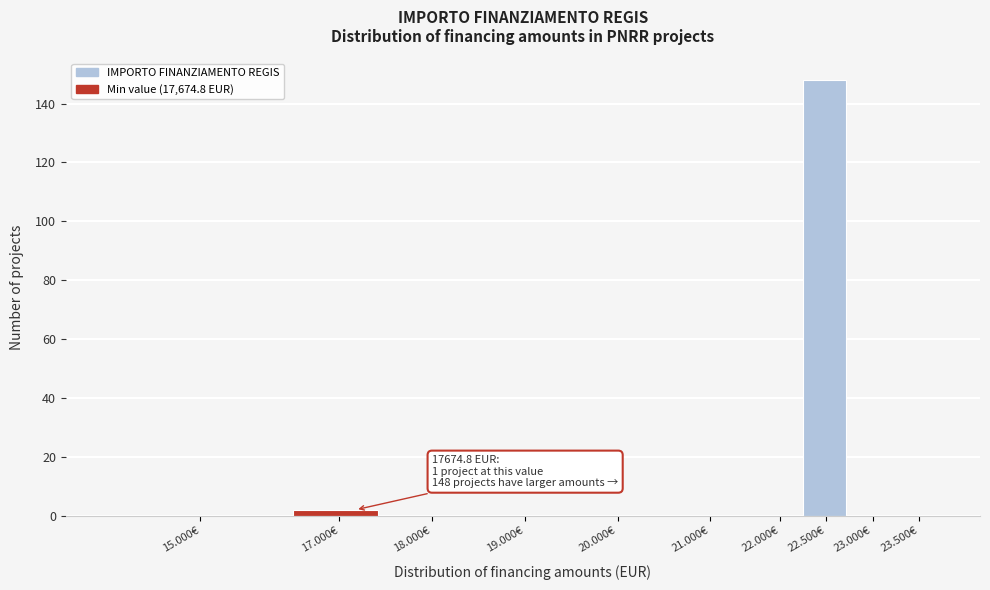

Reading left to right, what are all the values shown in this chart?

15.000€=0	17.000€=2	18.000€=0	19.000€=0	20.000€=0	21.000€=0	22.000€=0	22.500€=148	23.000€=0	23.500€=0